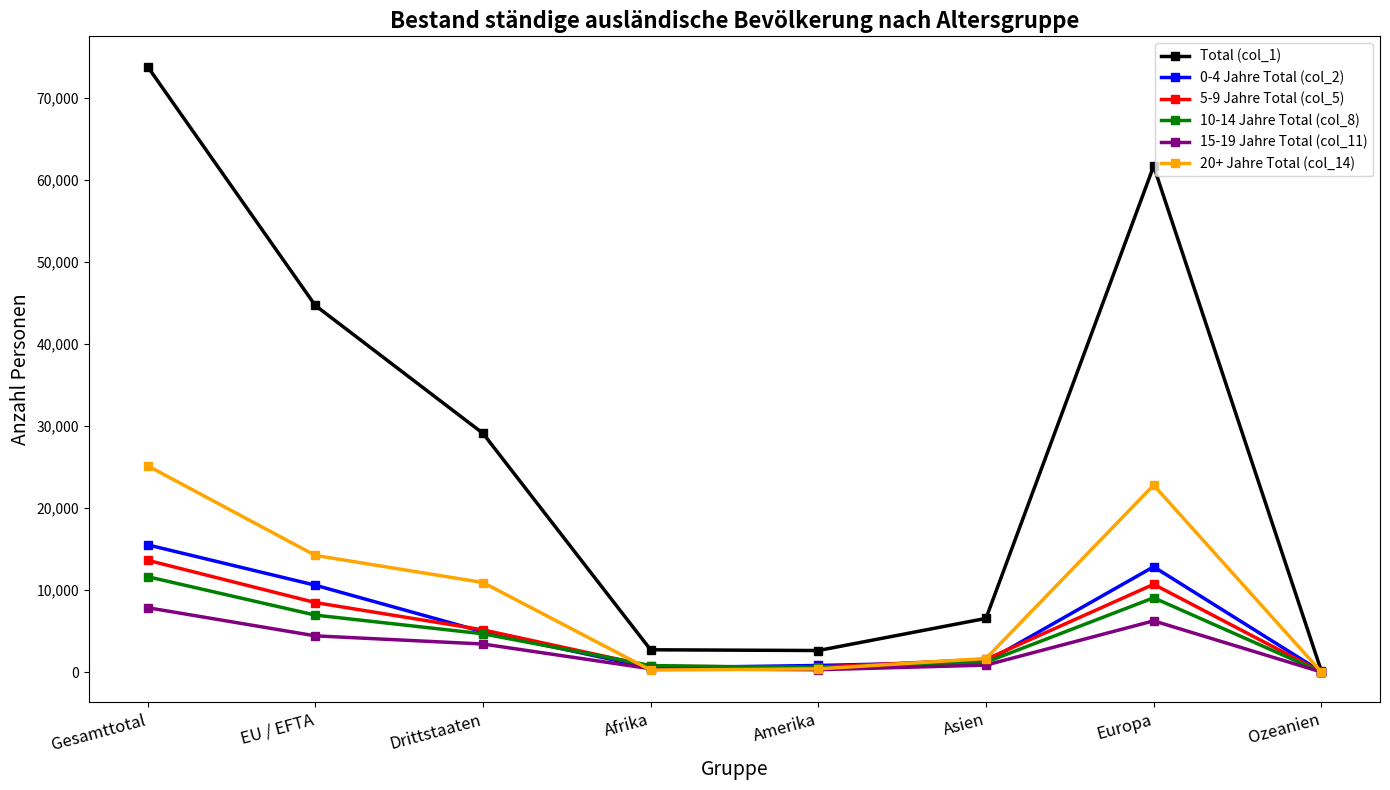

At which label does 5-9 Jahre Total (col_5) first exceed 5155?

Gesamttotal